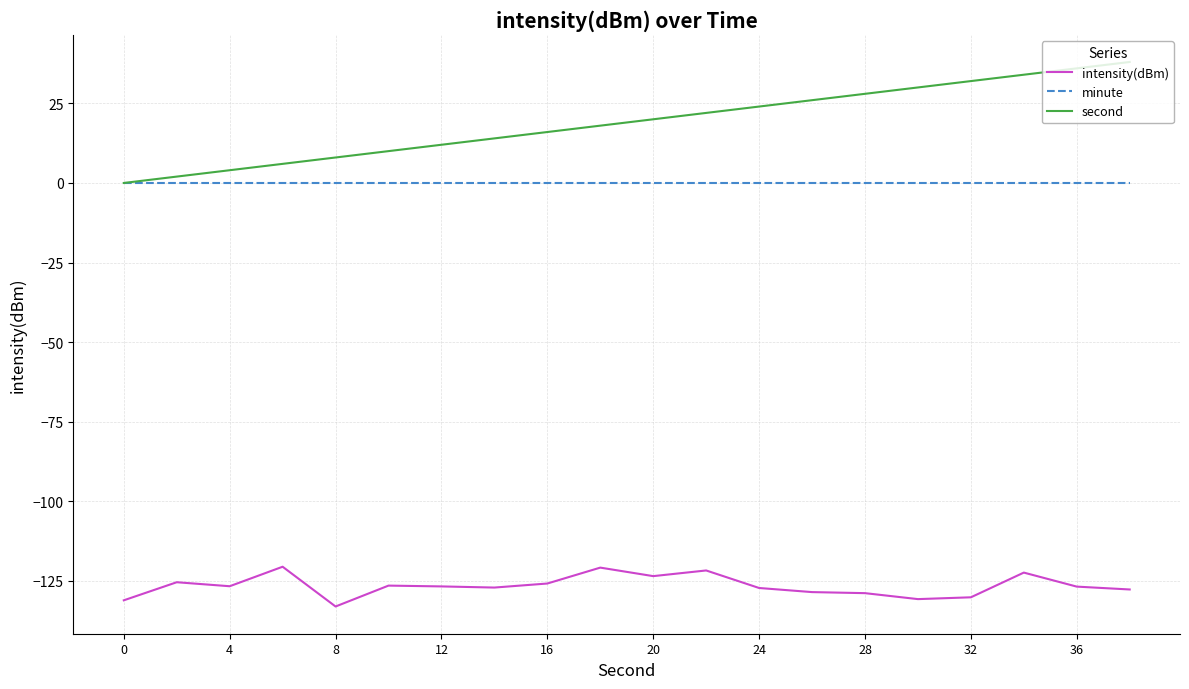

At how many categories does at least one series exceed 31?

4